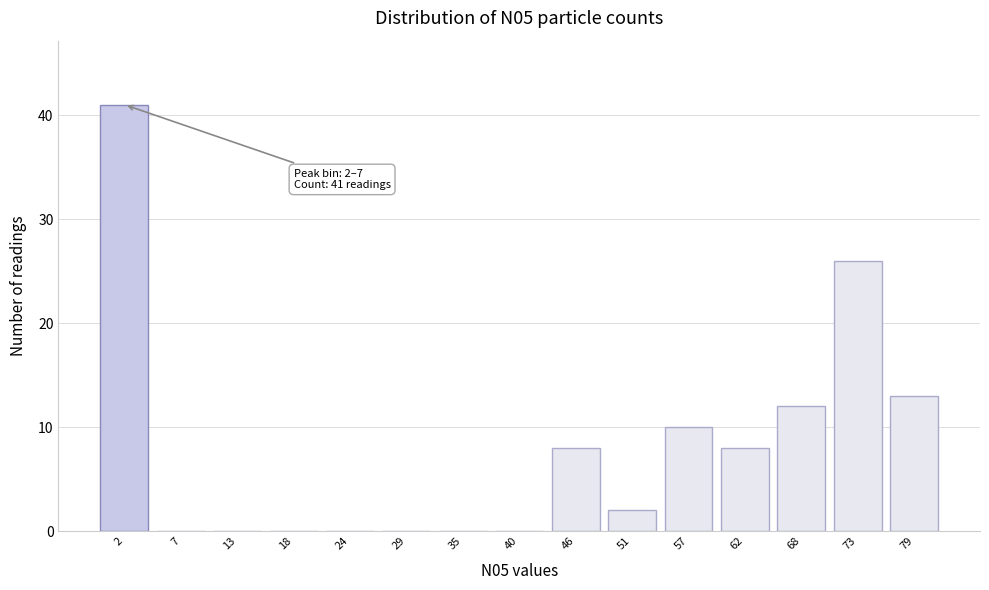

Reading left to right, what are all the values shown in this chart?

2=41	7=0	13=0	18=0	24=0	29=0	35=0	40=0	46=8	51=2	57=10	62=8	68=12	73=26	79=13